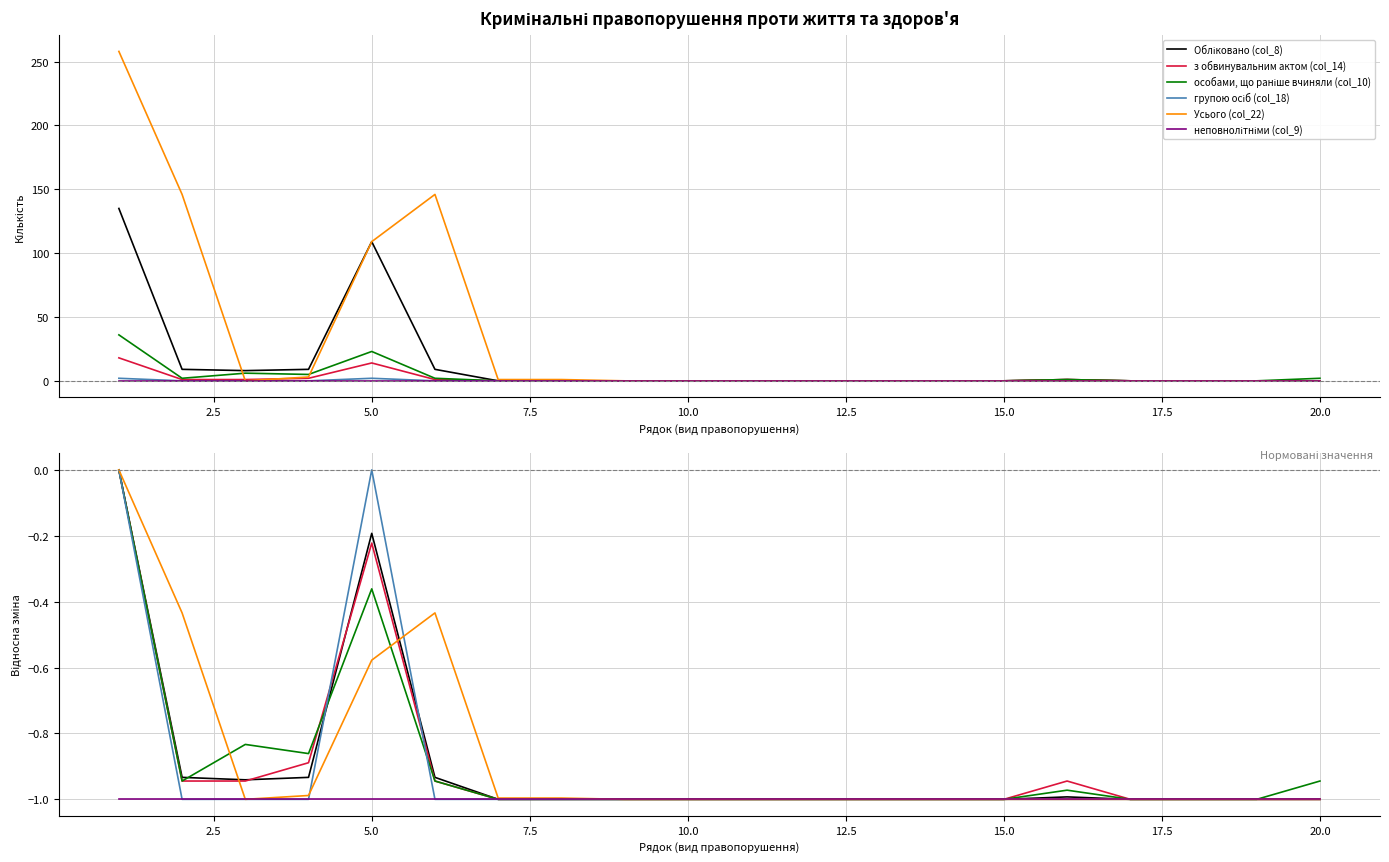

True or false: групою осіб (col_18) and особами, що раніше вчиняли (col_10) cross at least once.

True